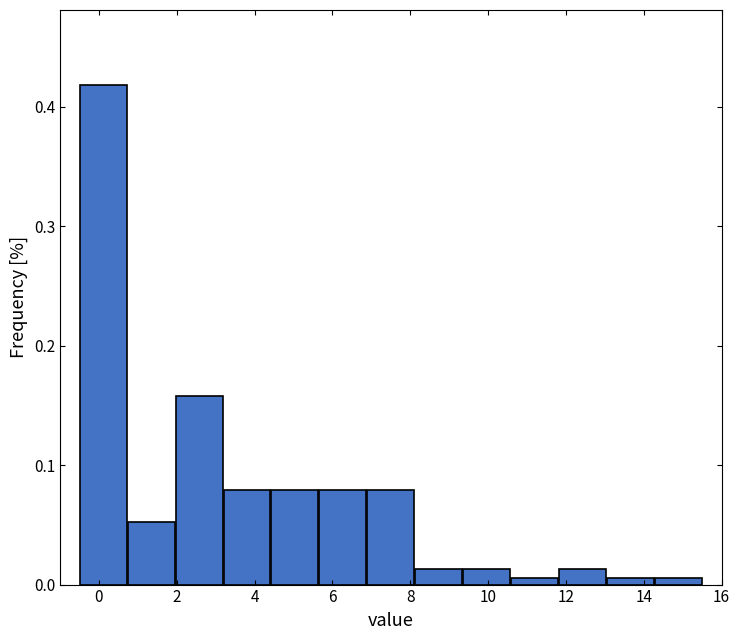

Reading left to right, transcribe this chart: for each bar, give the range it covers on the x-axis and its height. Neither the bar edges nor the heights are printed on the chart, so give them approximately, as read against the axes.

-0.4 to 0.8: 0.42
0.8 to 2.0: 0.05
2.0 to 3.2: 0.16
3.2 to 4.4: 0.08
4.4 to 5.6: 0.08
5.6 to 6.8: 0.08
6.8 to 8.2: 0.08
8.2 to 9.4: 0.01
9.4 to 10.6: 0.01
10.6 to 11.8: under 0.01
11.8 to 13.0: 0.01
13.0 to 14.2: under 0.01
14.2 to 15.6: under 0.01